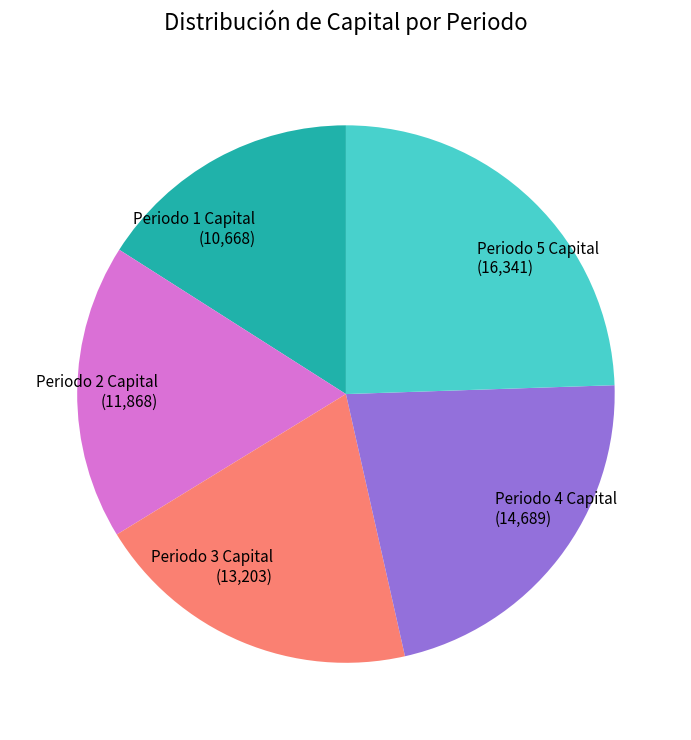

Is it true that Periodo 2 Capital (11,868) is 18% of the pie?

True